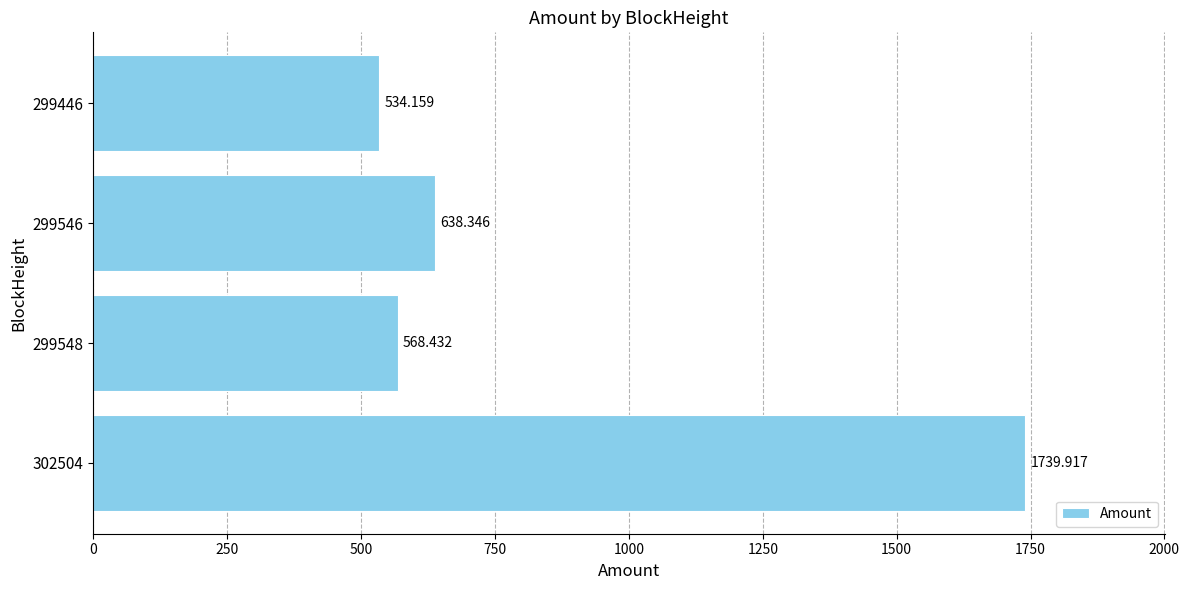

What is the greatest value displayed?

1739.9